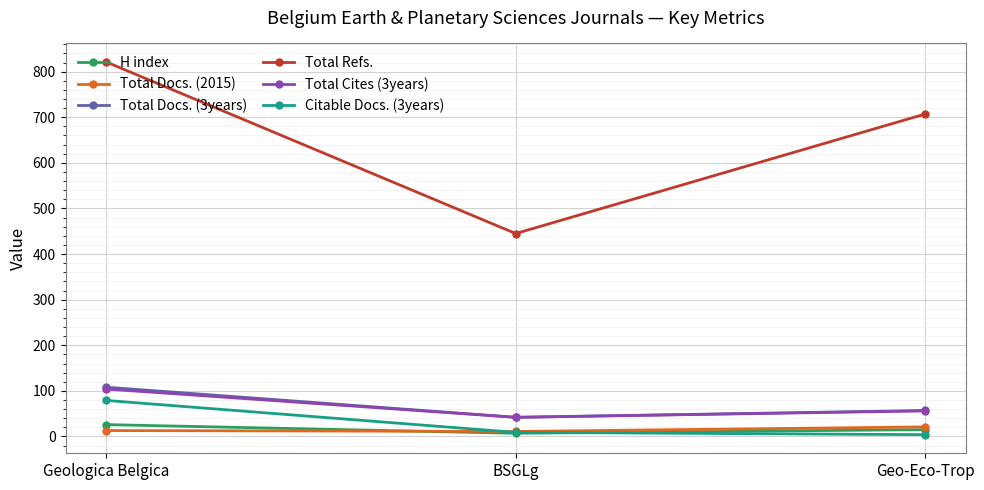

What is the value of the Total Cites (3years) point at the 1st from the left?

104